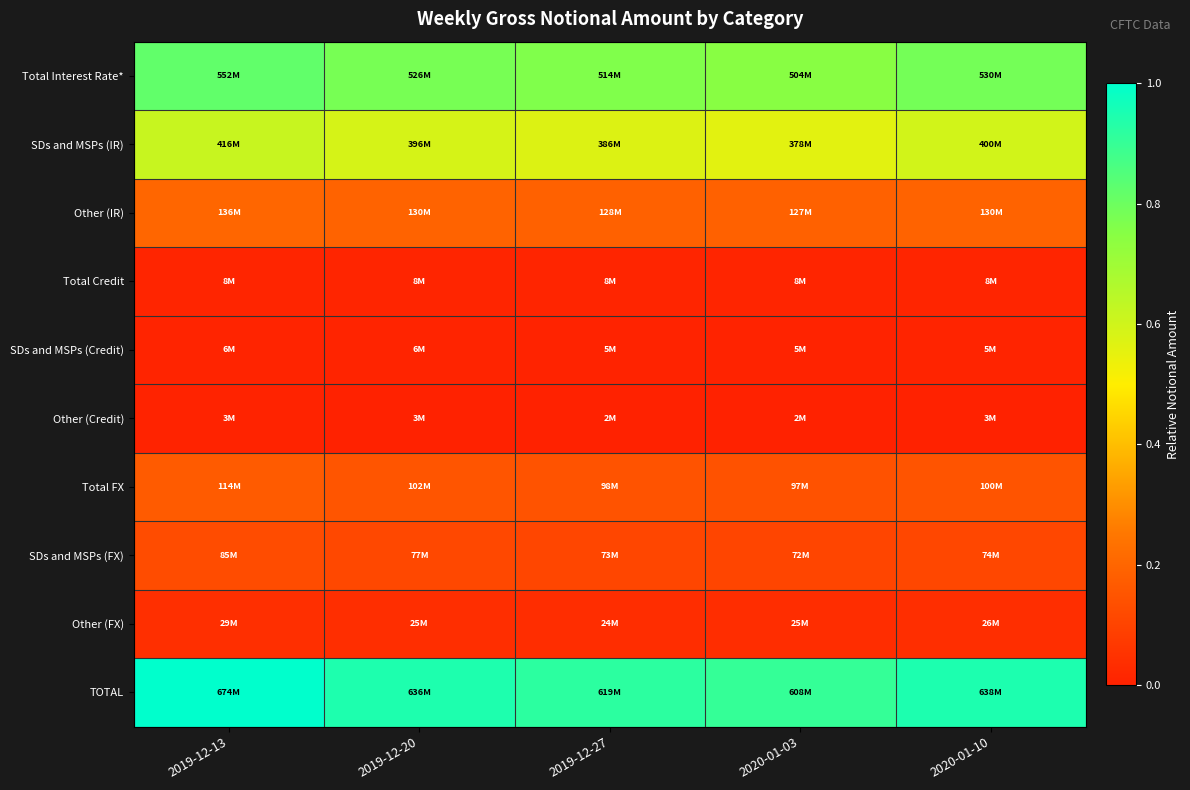

How many distinct data groups are displayed?

10